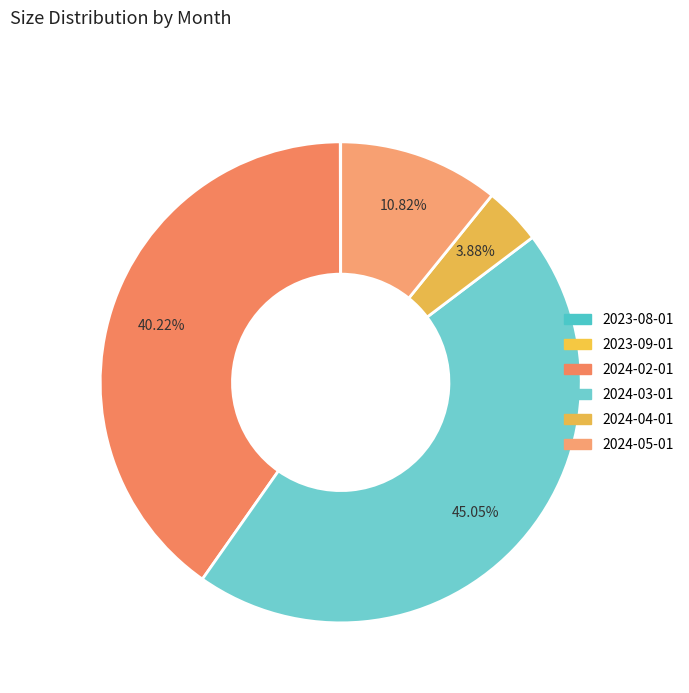

What is the total percentage of 2024-04-01 and 2023-09-01?

3.9%